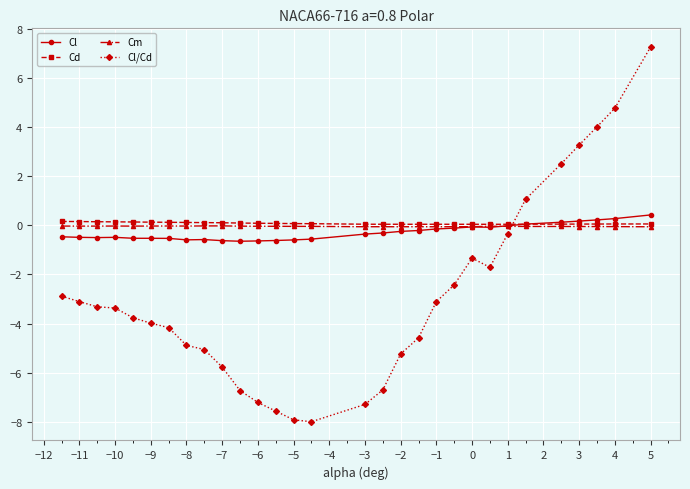

How many data points does each series have?

30